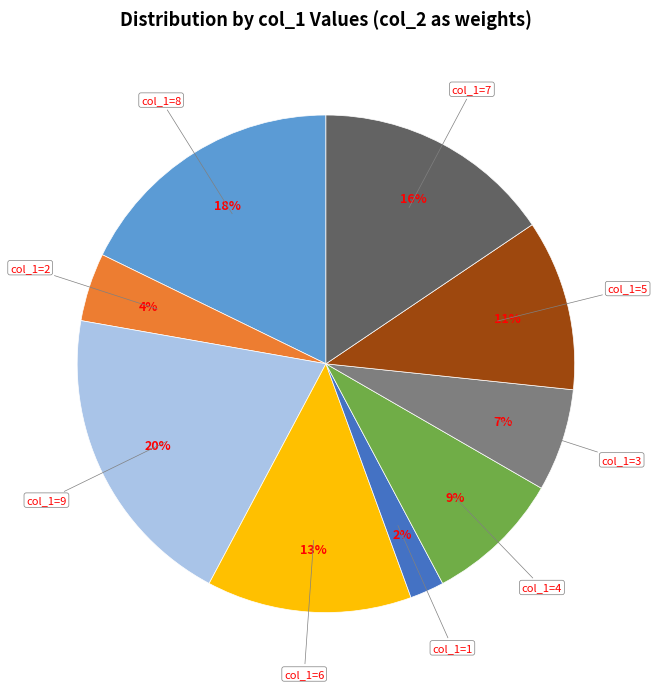

Is there a majority slice in this chart?

No